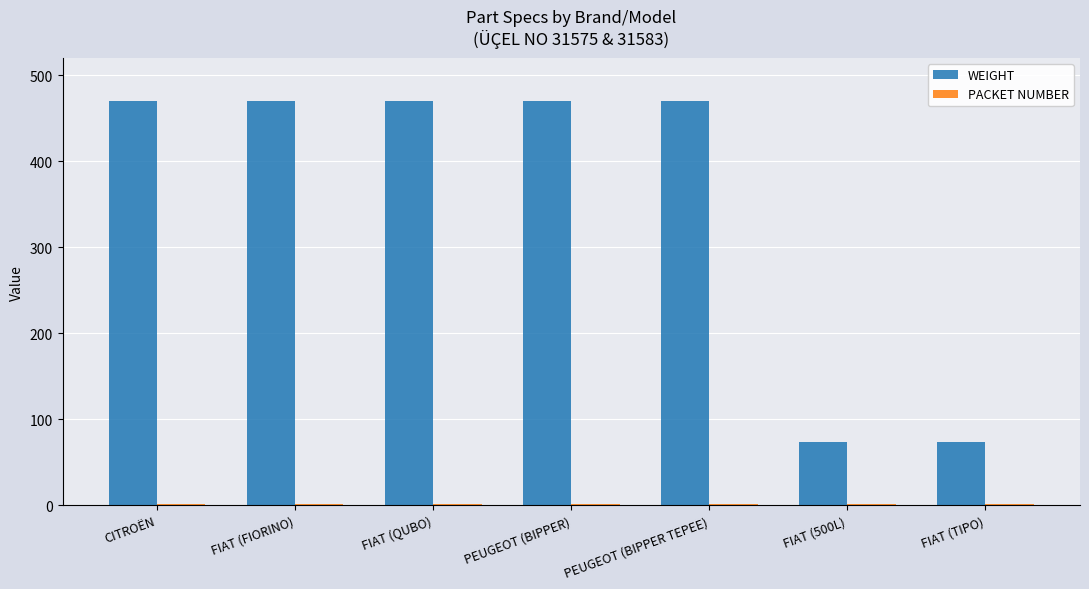

Which series has the largest total across all categories?

WEIGHT